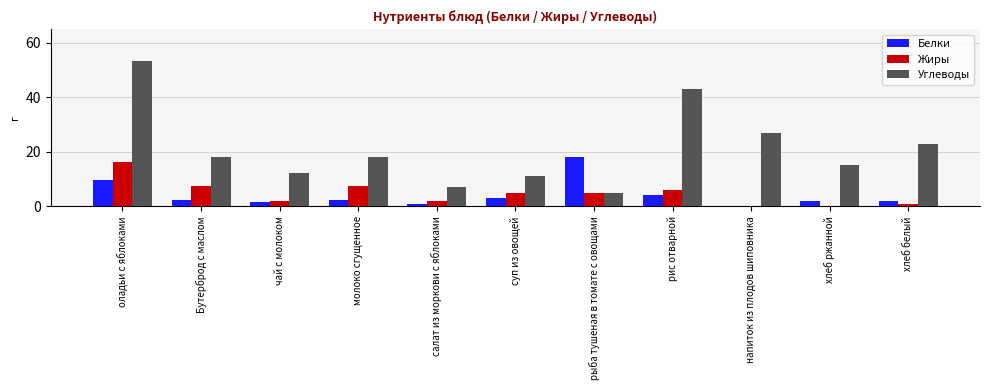

Which label corresponds to the largest value in the chart?

оладьи с яблоками